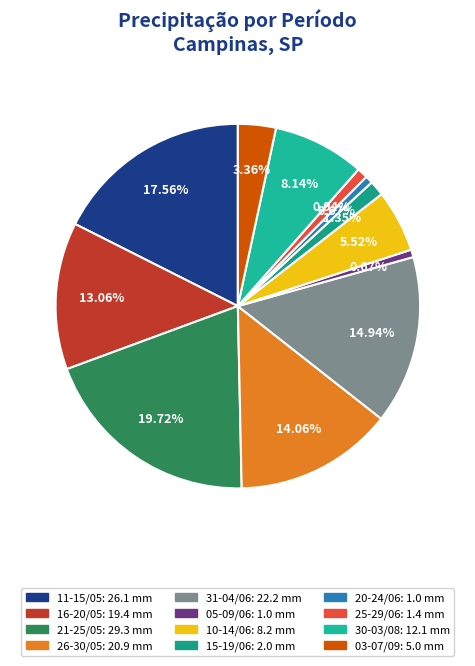

To the nearest percent, what is the average slice percentage?

8%